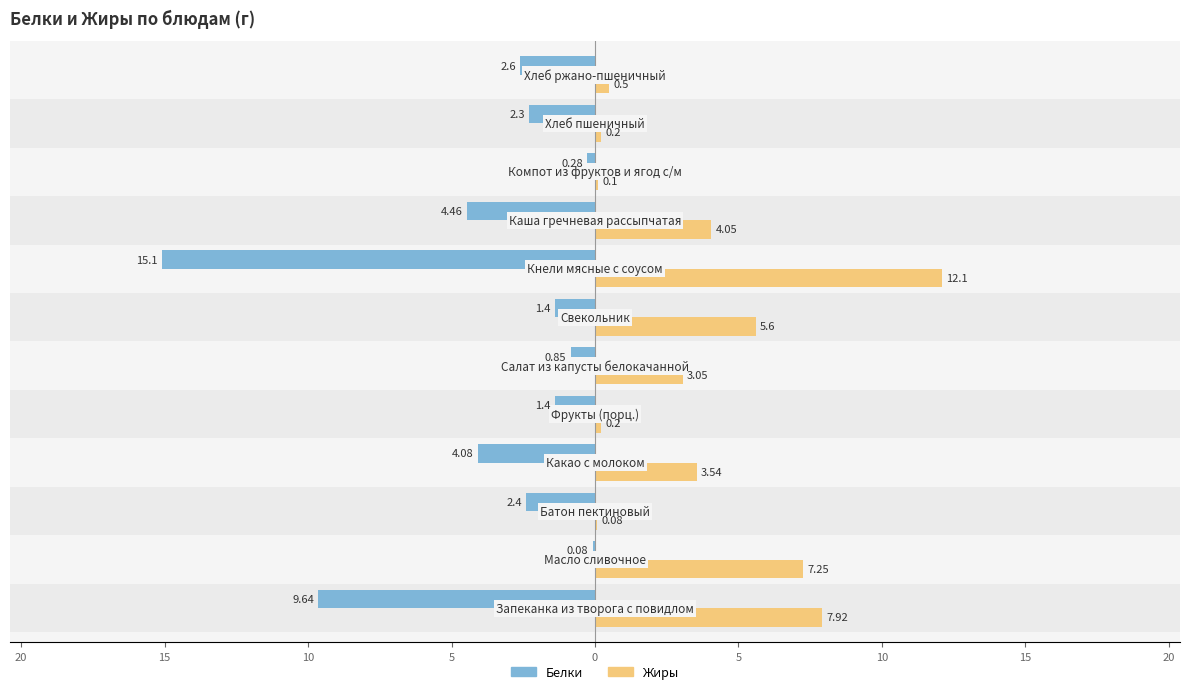

What are all the series names shown in the legend?

Белки, Жиры